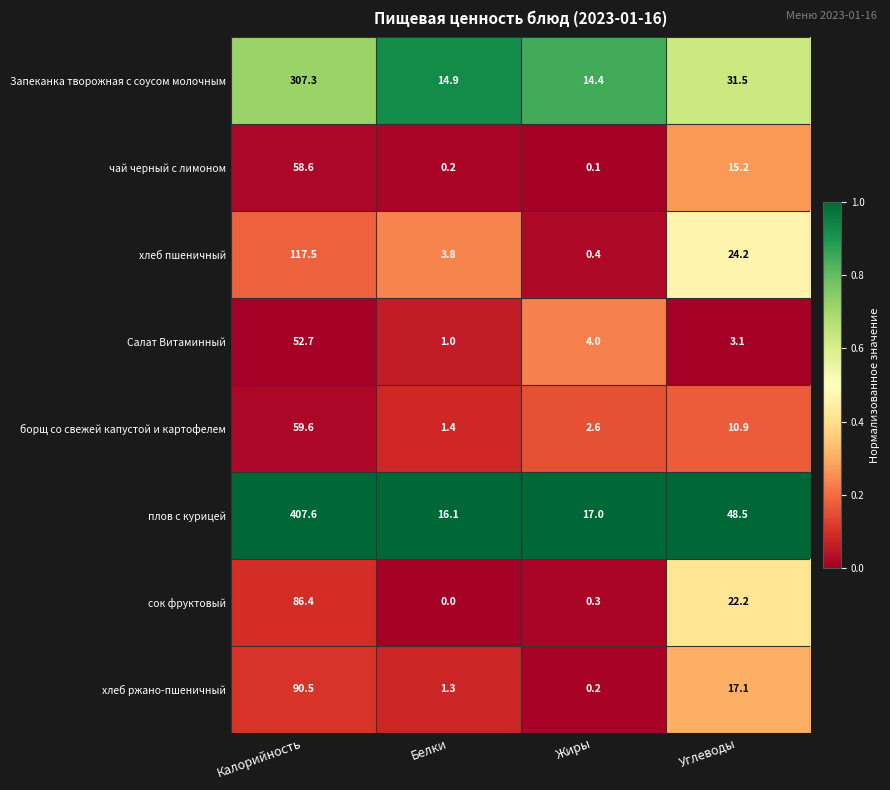

Between Белки and Жиры, which series saw the biggest shift?

хлеб пшеничный